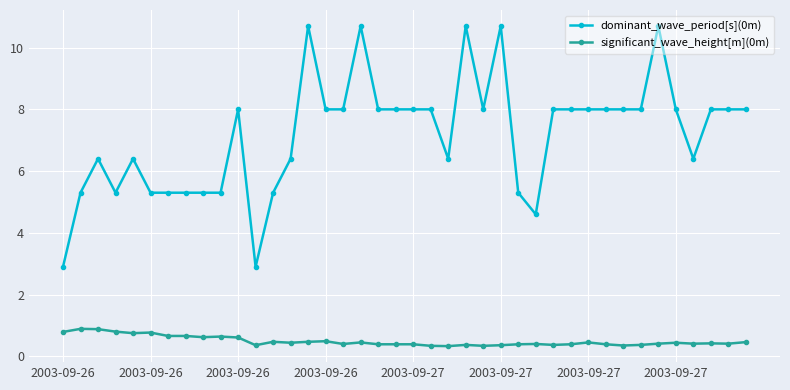

True or false: significant_wave_height[m](0m) and dominant_wave_period[s](0m) cross at least once.

False